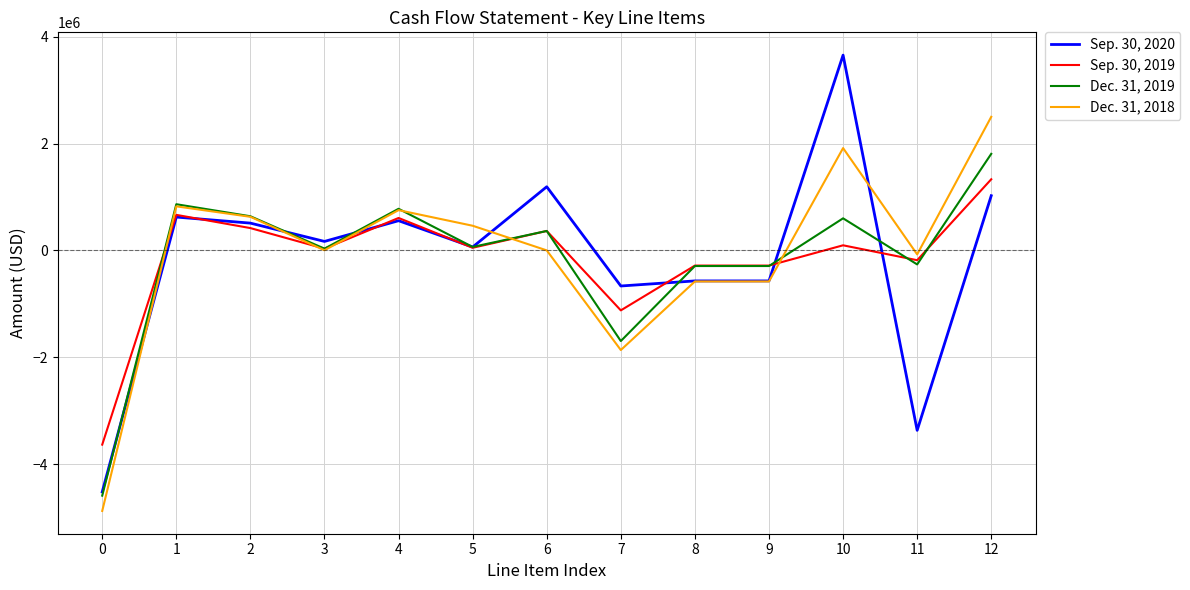

The value of Sep. 30, 2019 at 8 is -284629. True or false?

True